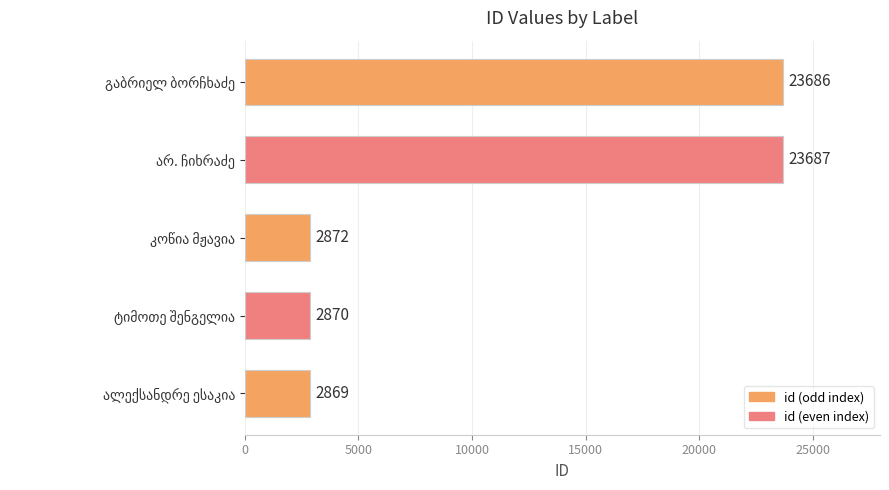

What is the smallest value displayed?

2869